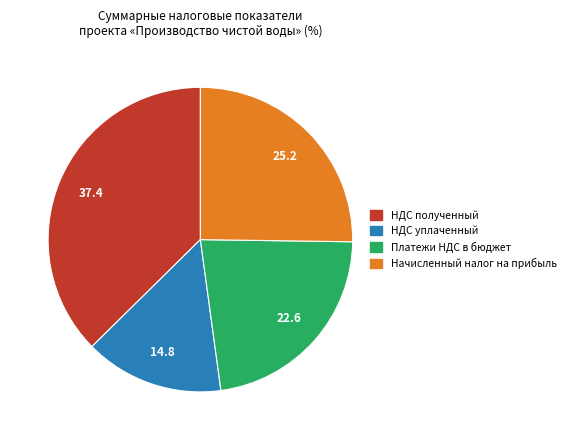

Do Начисленный налог на прибыль and Платежи НДС в бюджет together represent more than half of the pie?

No